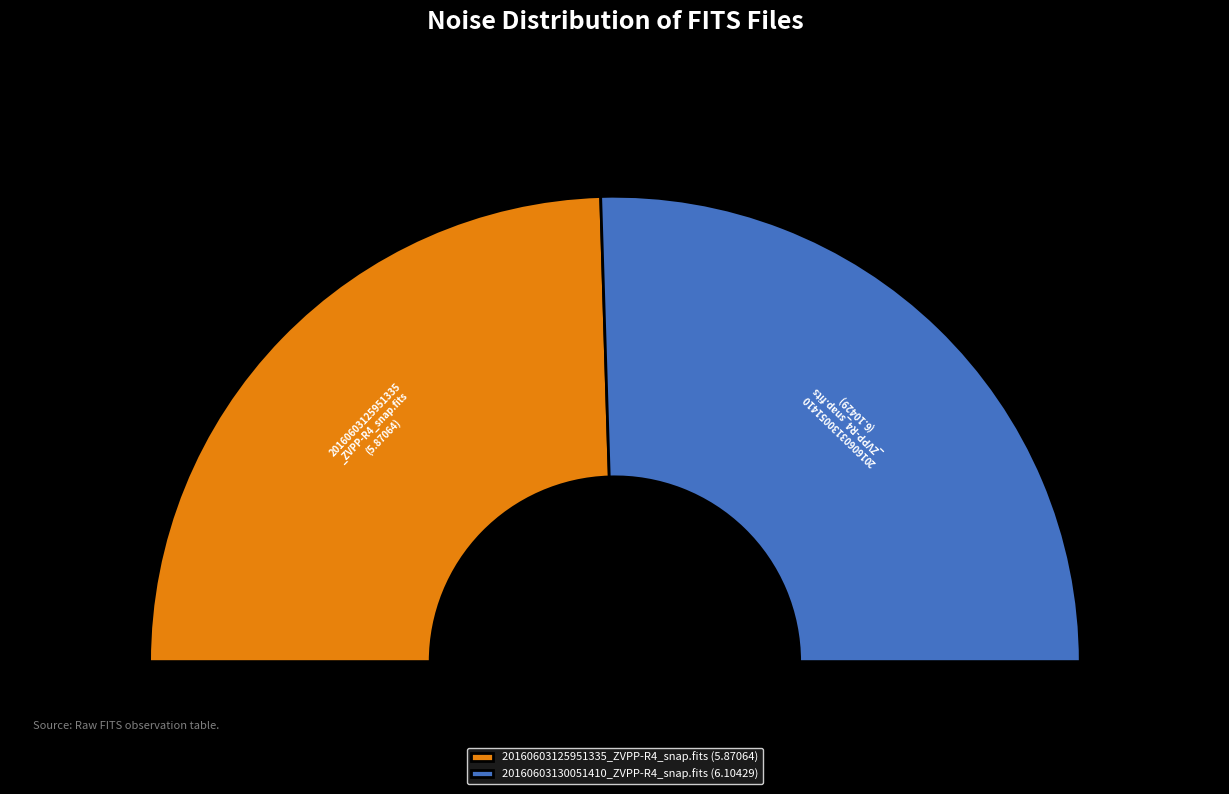

Which category has the smallest portion of the pie?

20160603125951335_ZVPP-R4_snap.fits